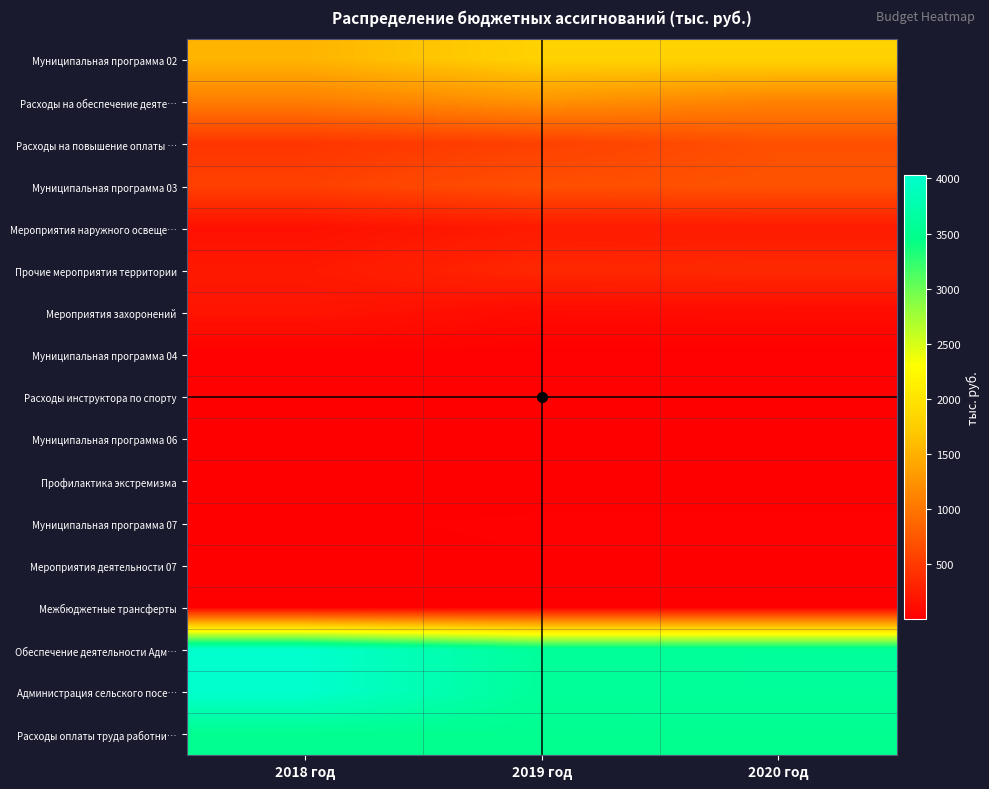

Which series changed the most between 2018 год and 2020 год?

Обеспечение деятельности Адм…